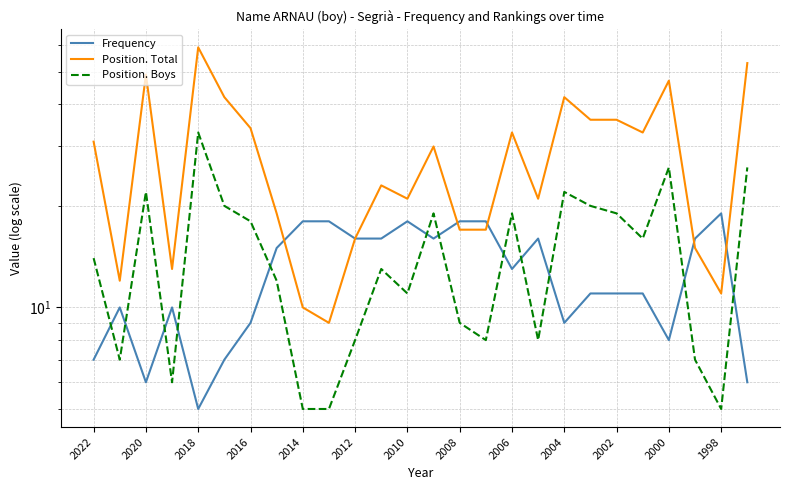

What is the difference between the highest and lowest values at 15?

10